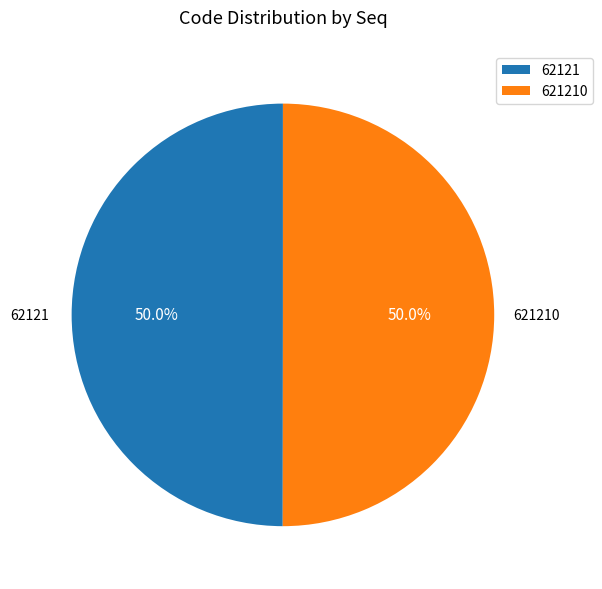

To the nearest percent, what portion does 62121 represent?

50%